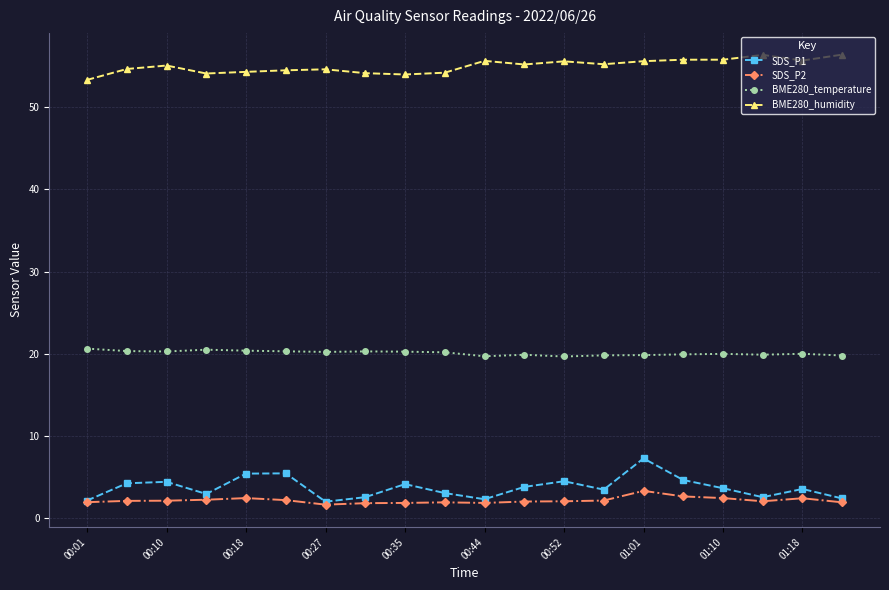

List the series in order of their peak value, highest first.

BME280_humidity, BME280_temperature, SDS_P1, SDS_P2